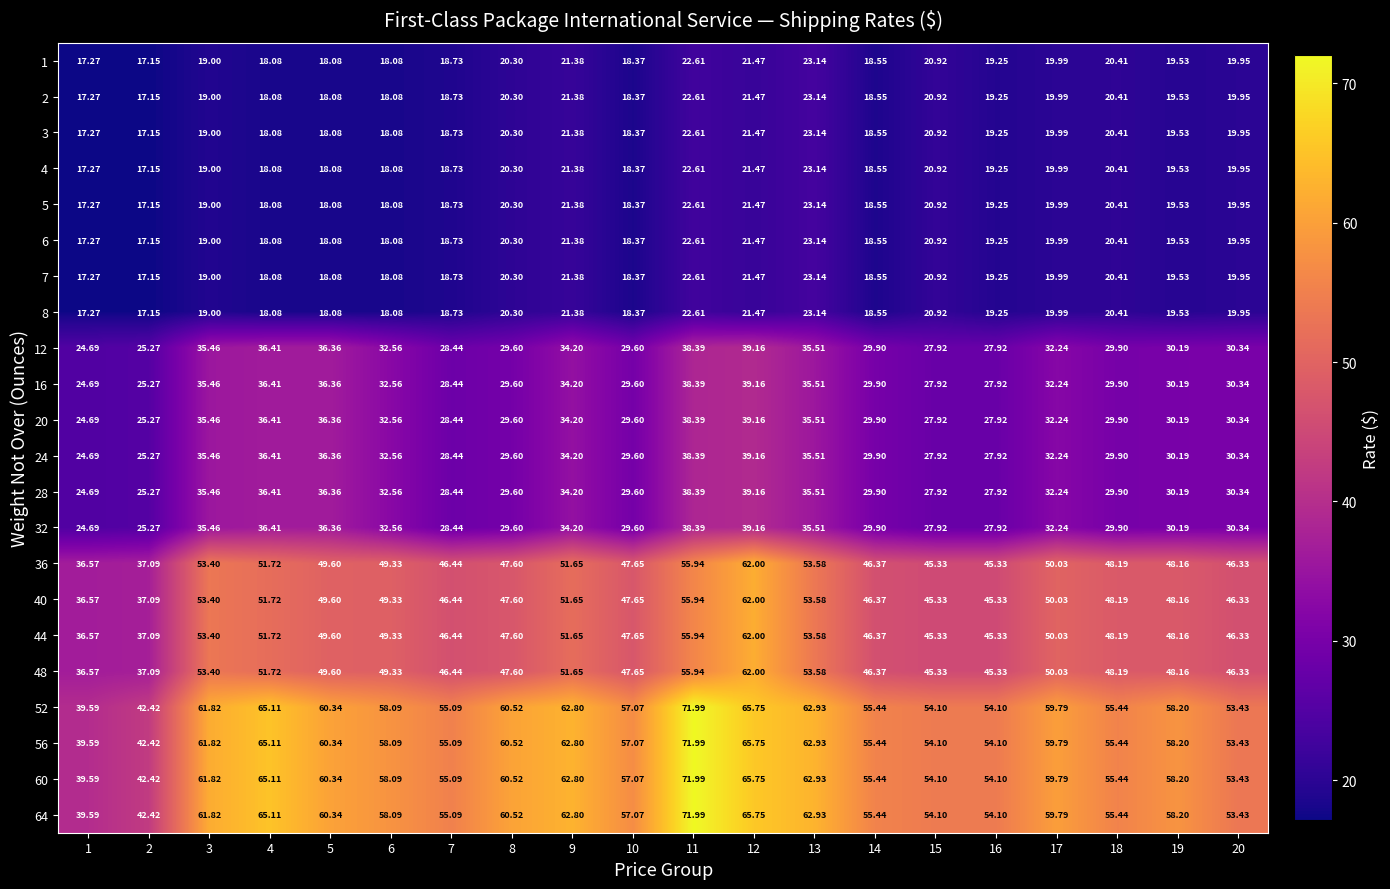

Count the number of data series in this chart.

22